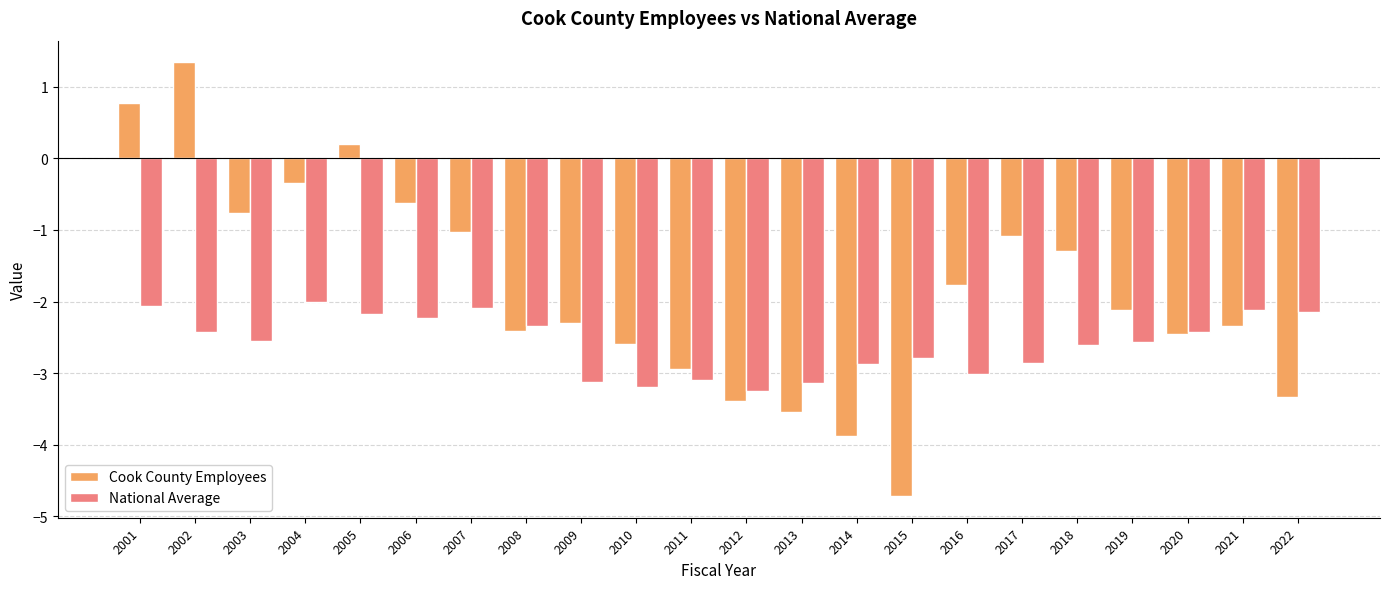

At which category does the chart reach its peak across all series?

2002